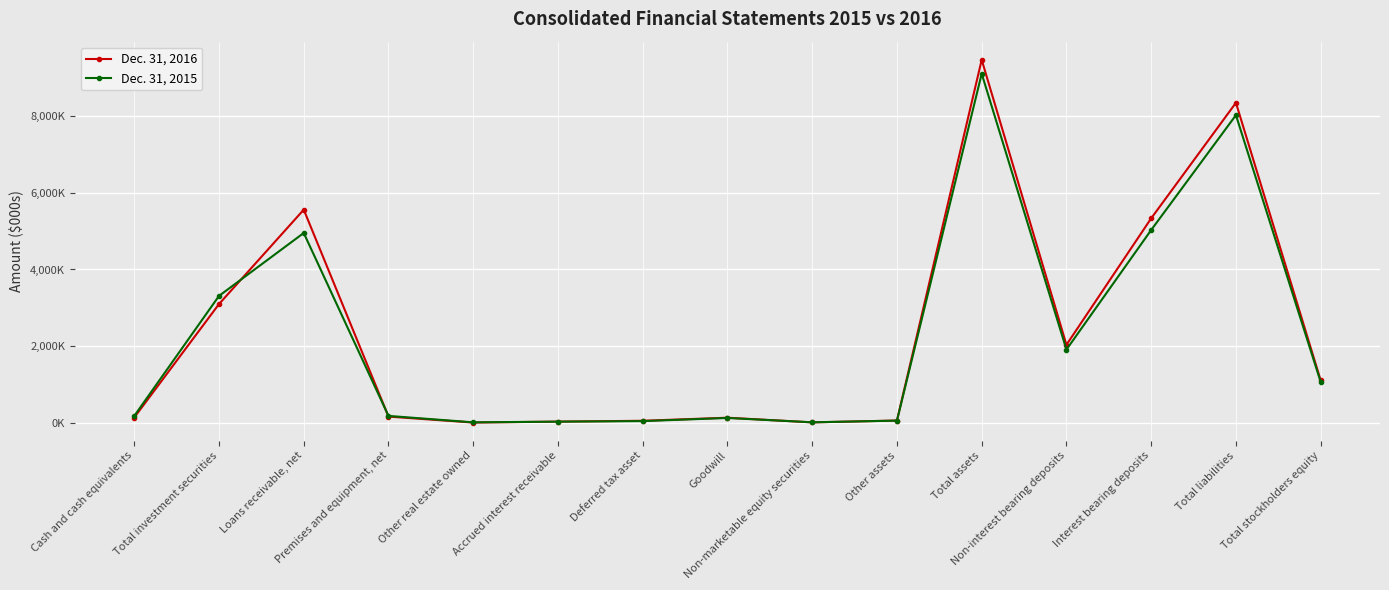

Where is the first local minimum for Dec. 31, 2015?

Other real estate owned